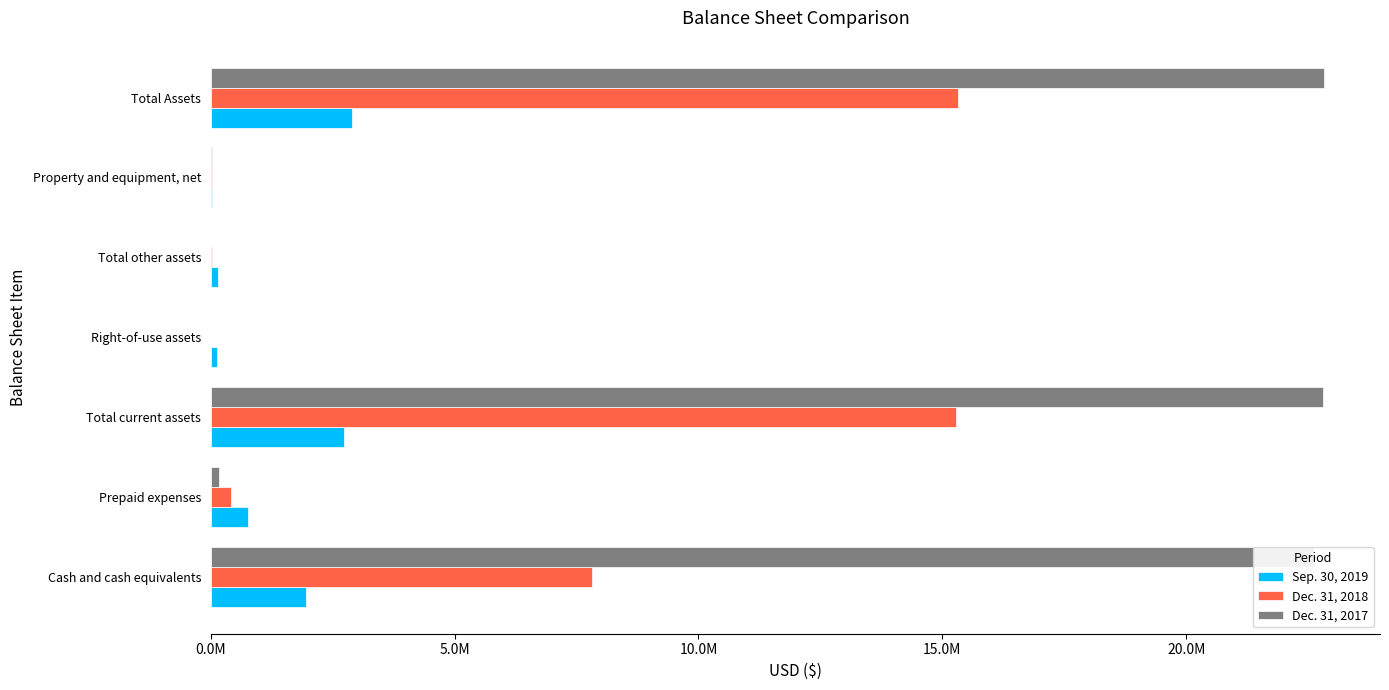

What are all the series names shown in the legend?

Sep. 30, 2019, Dec. 31, 2018, Dec. 31, 2017